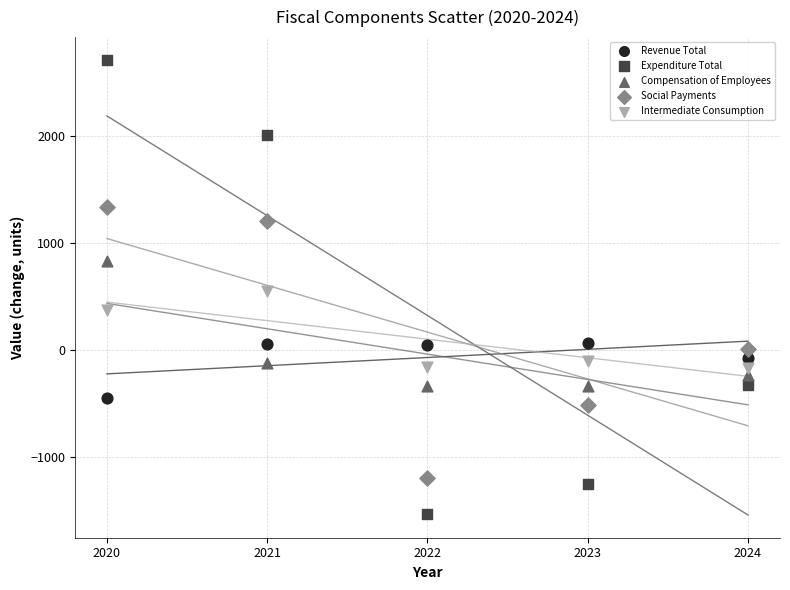

Across all data points, what is the range of X values (max minus min)?

4.0